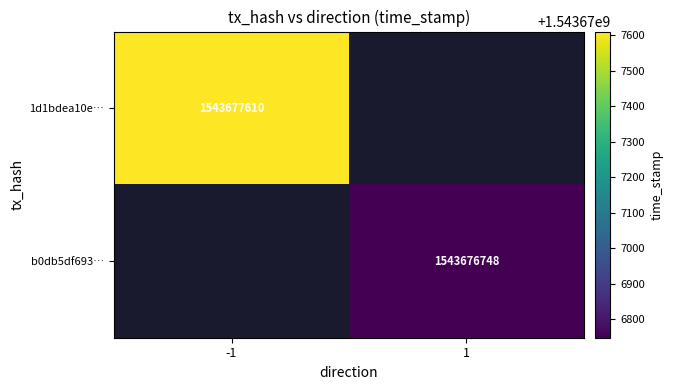

Which series has the largest total across all categories?

1d1bdea10e982bc0a97fadfcf665d4983338f7b